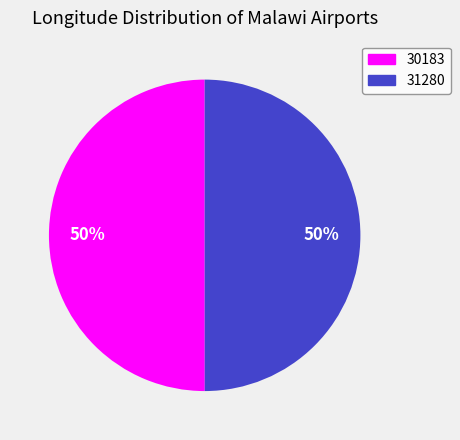

To the nearest percent, what portion does 30183 represent?

50%